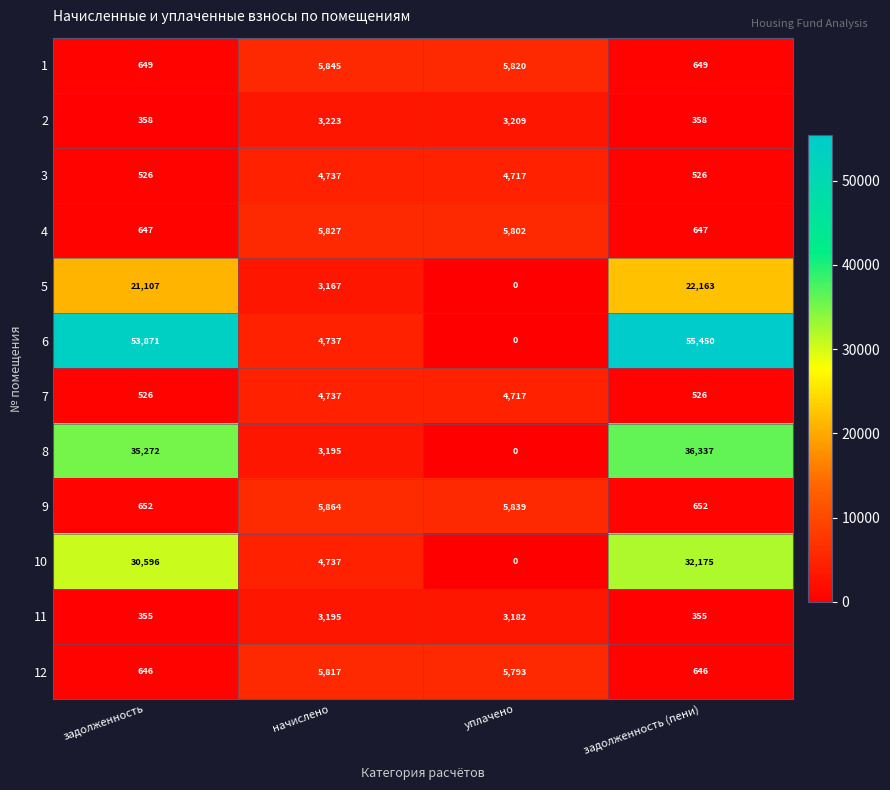

What is the difference between the maximum and minimum values in the 1 series?

5196